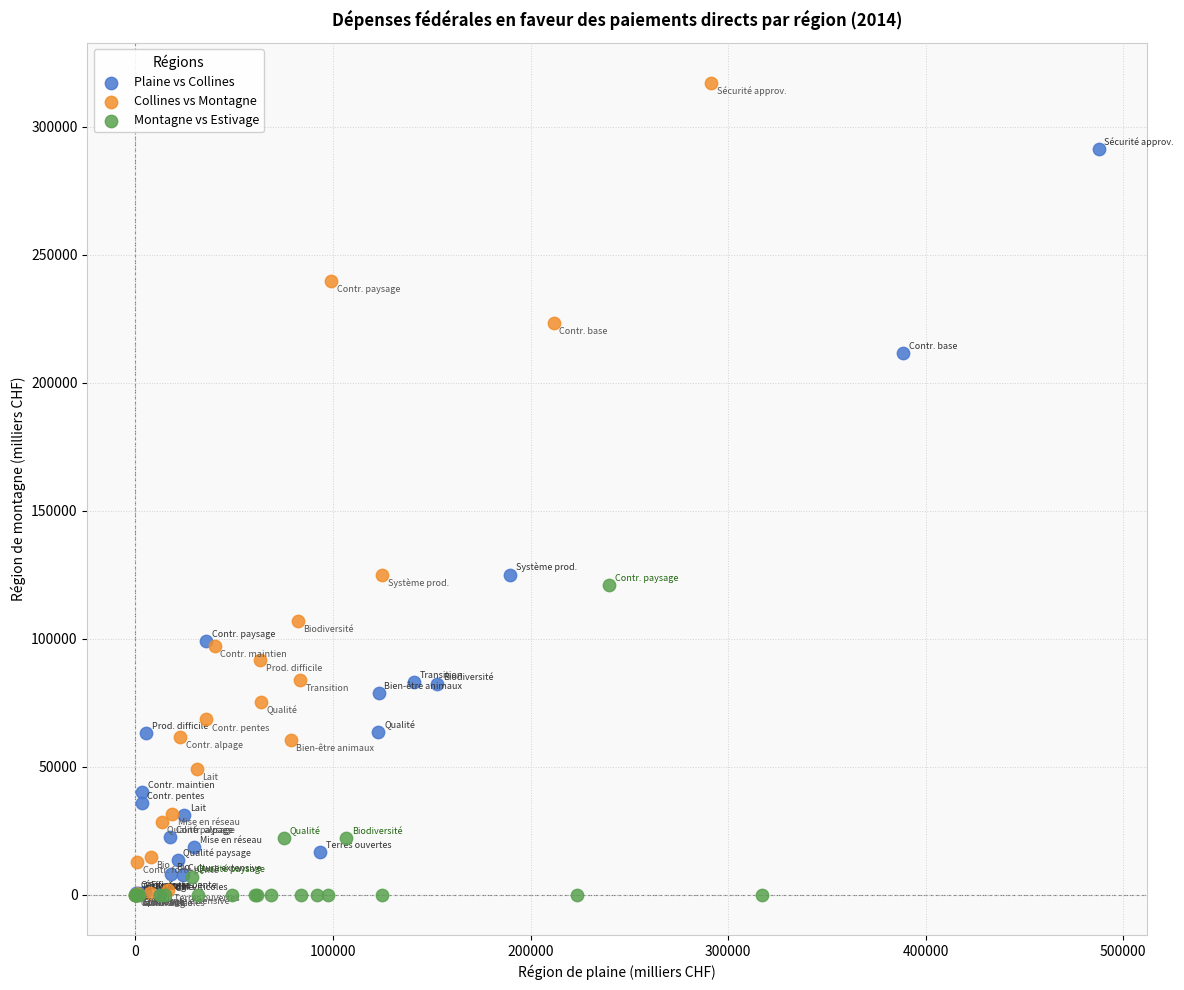

Which series has the largest Y range (max minus min)?

Collines vs Montagne